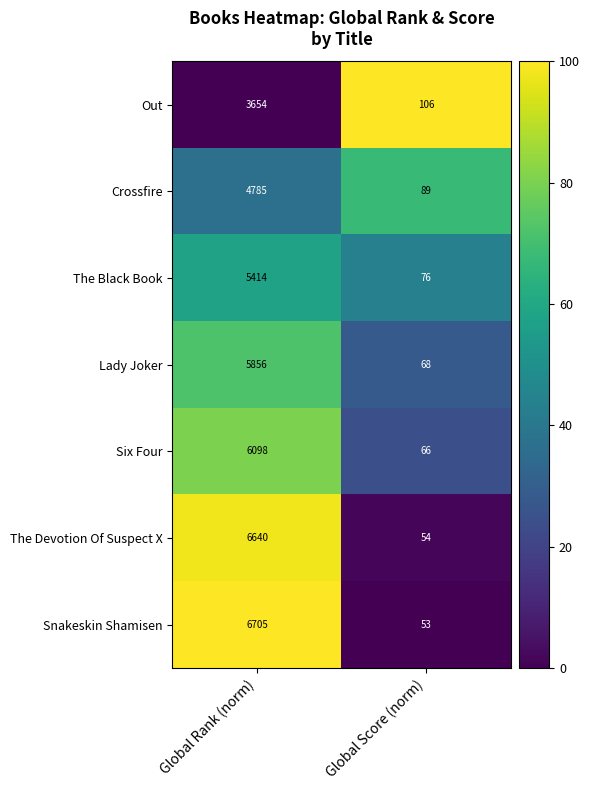

Count the number of categories in the chart.

2